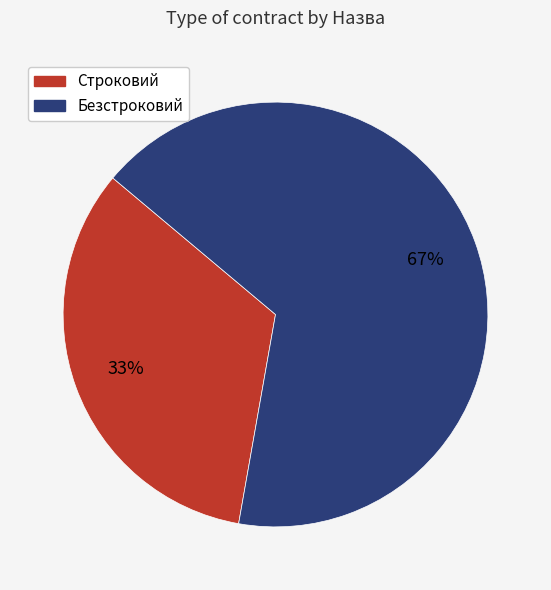

What is the smallest slice in the pie chart?

Строковий